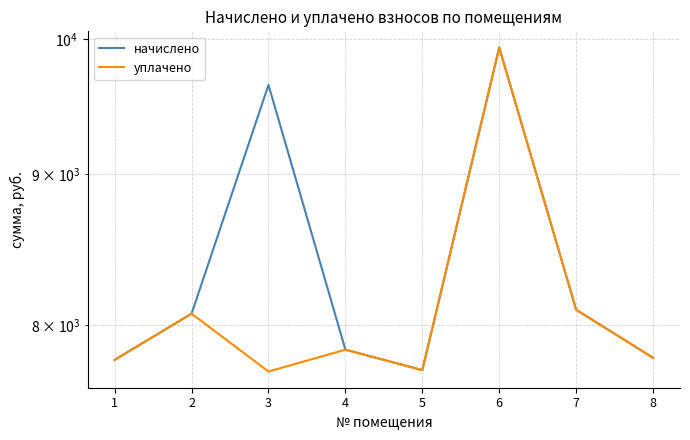

At which category is the sum across all series the highest?

6